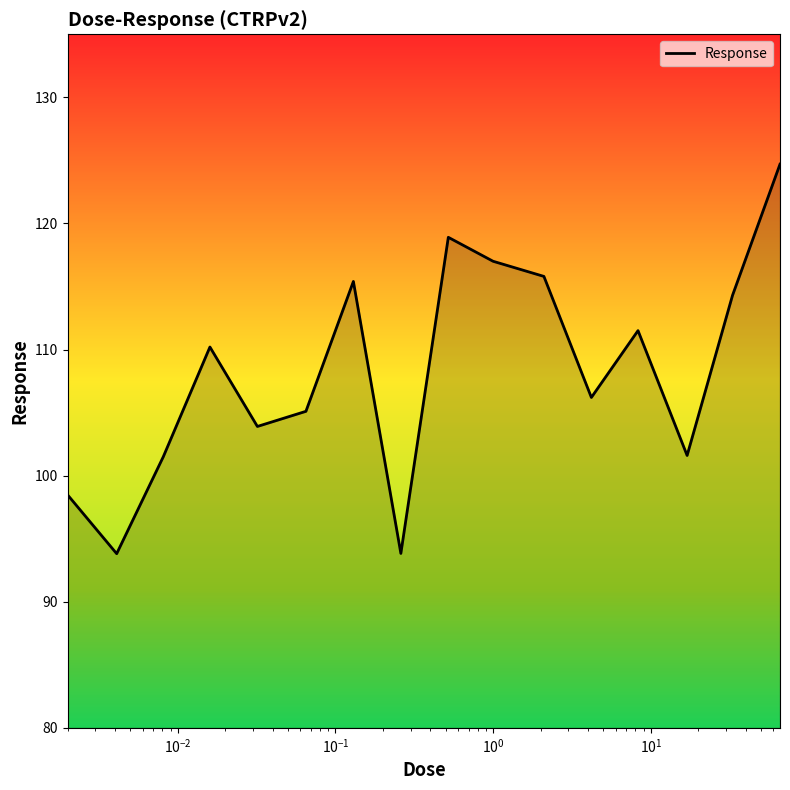

Does the chart display data point markers on the line(s)?

No